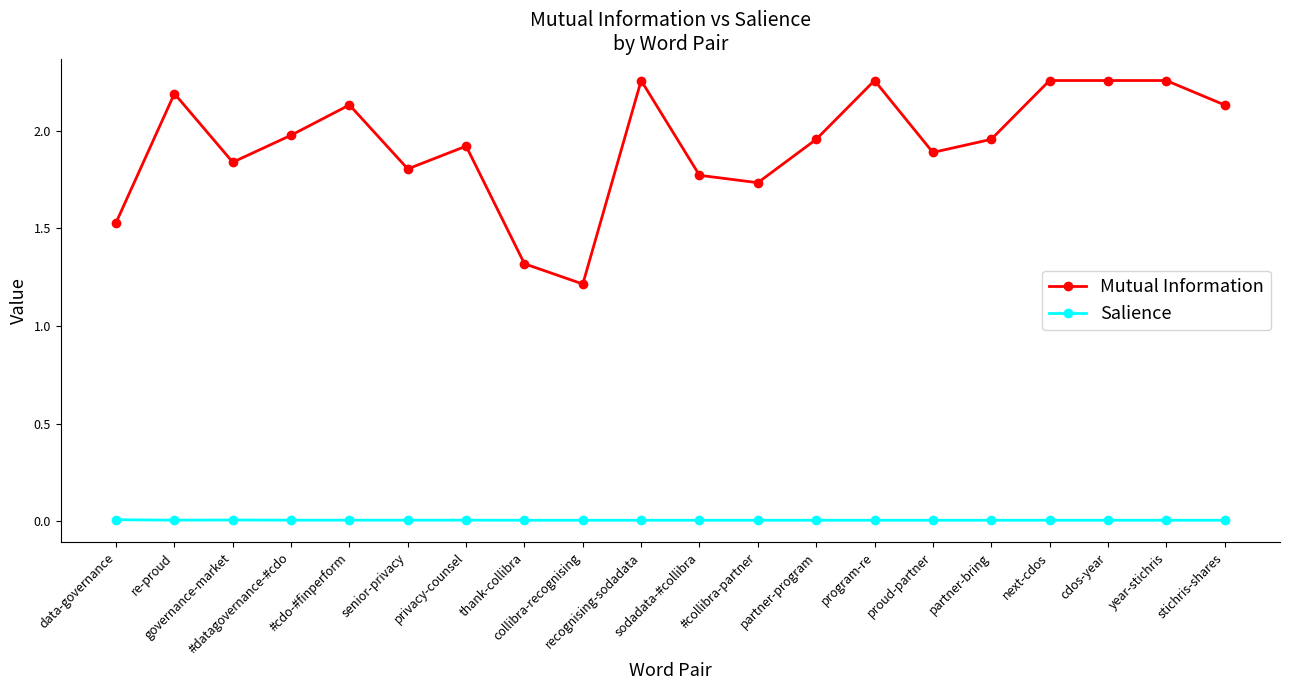

The Salience series shows 0.0 at year-stichris. True or false?

True